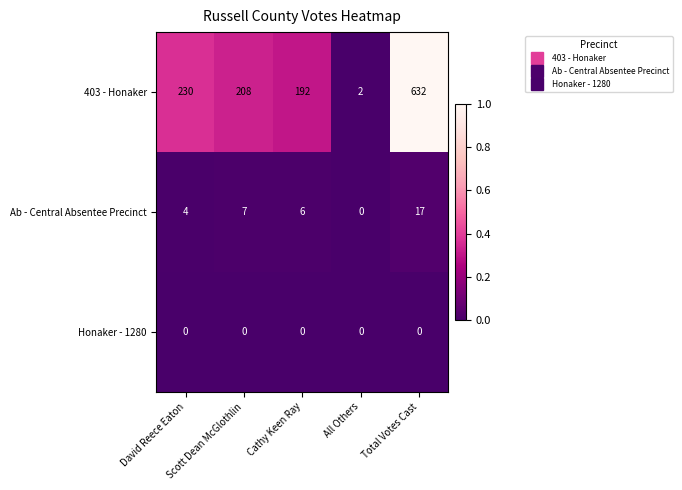

What is the maximum value shown in the chart?

632